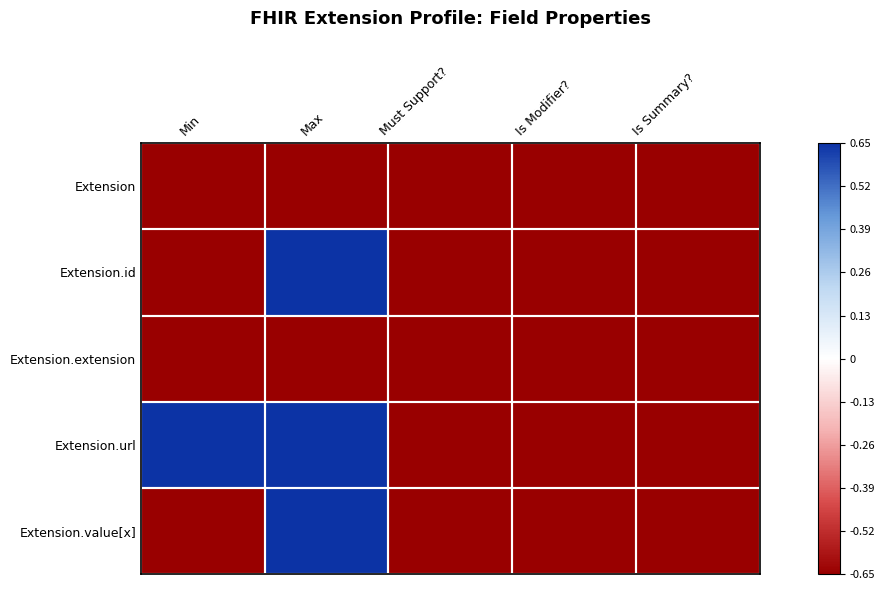

At which category does the chart reach its peak across all series?

Max